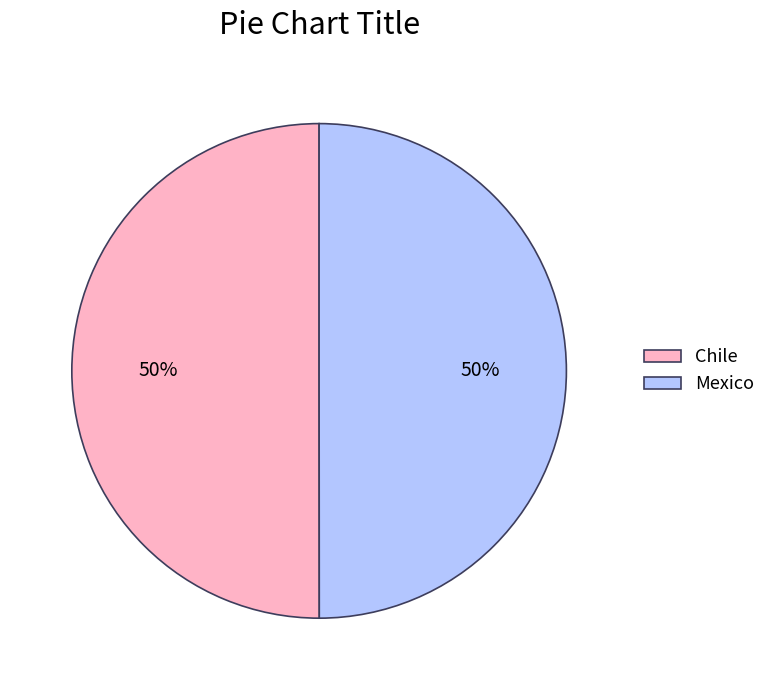

Is it true that Mexico is 50% of the pie?

True